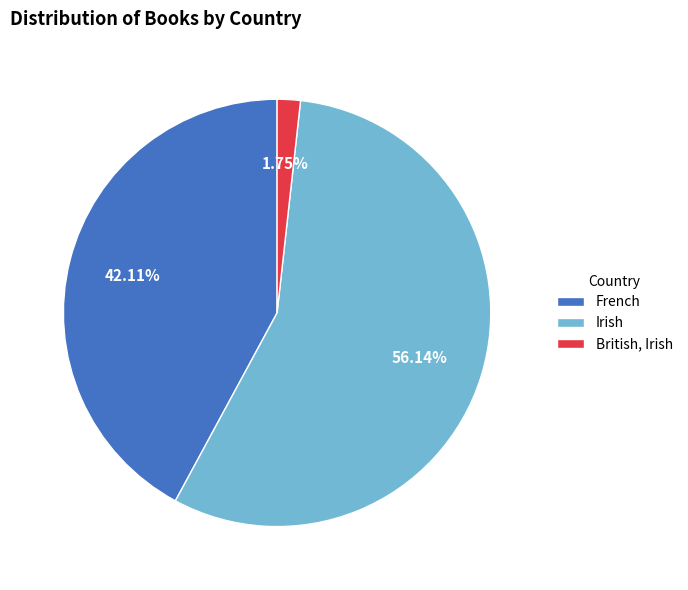

To the nearest percent, what is the difference between the largest and smallest slice percentages?

54%